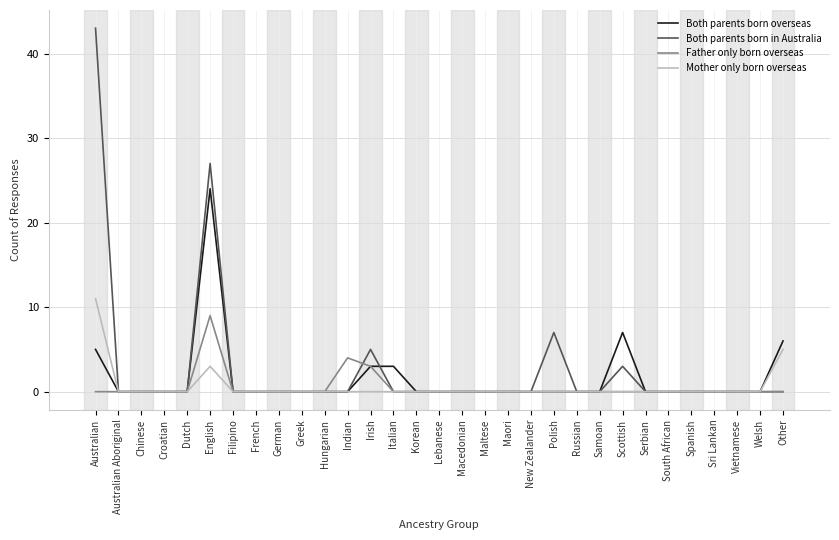

Does the chart have visible grid lines?

Yes